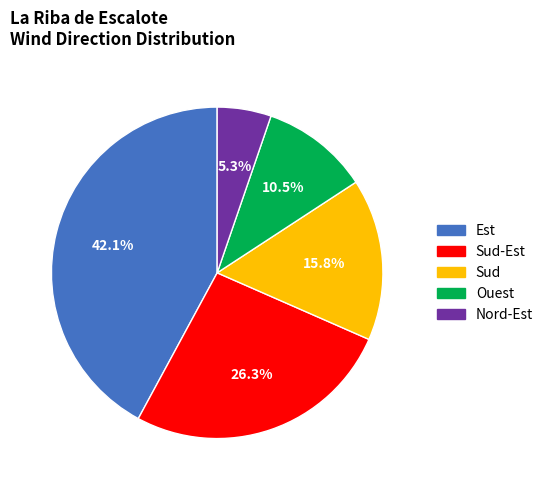

How many segments does this pie chart have?

5